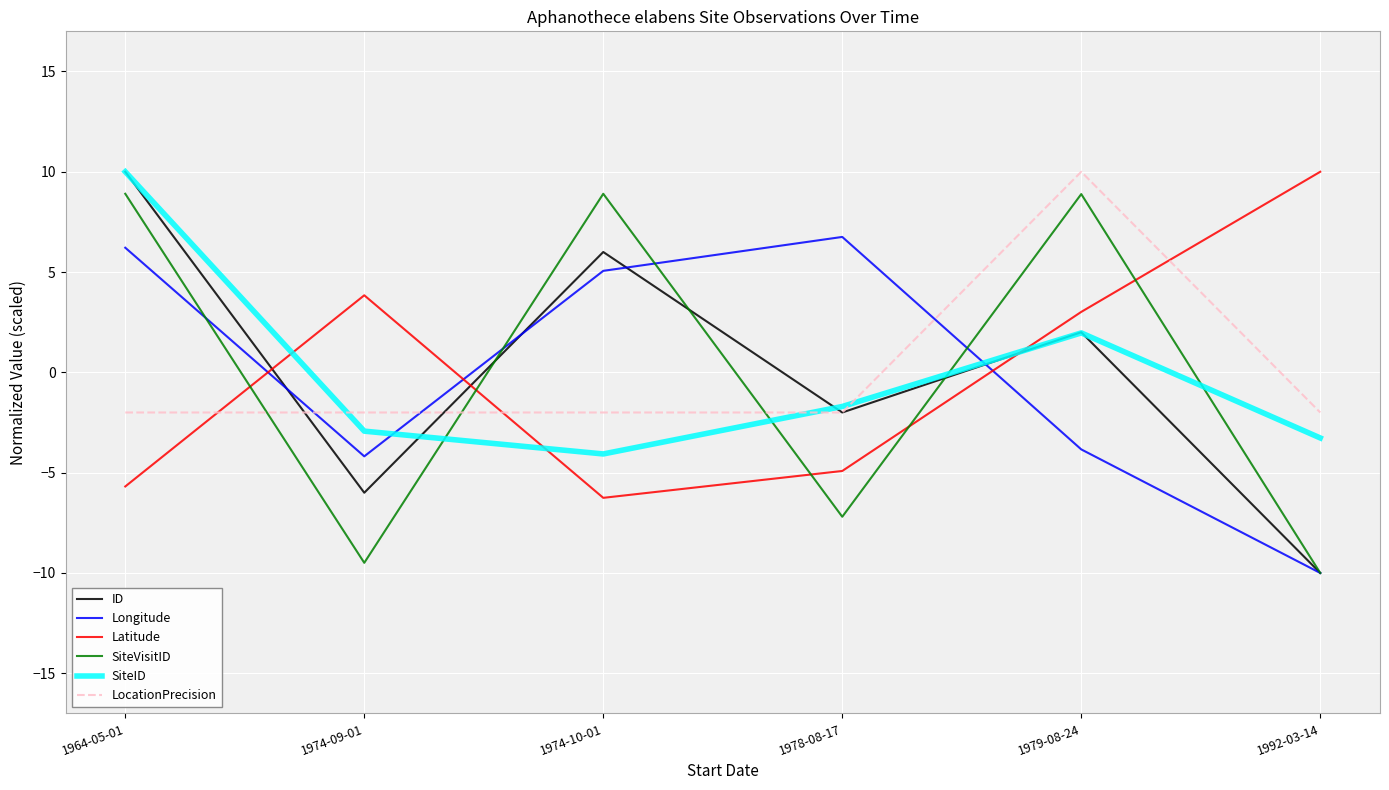

After their last crossing, which series has the higher values: SiteVisitID or Latitude?

Latitude